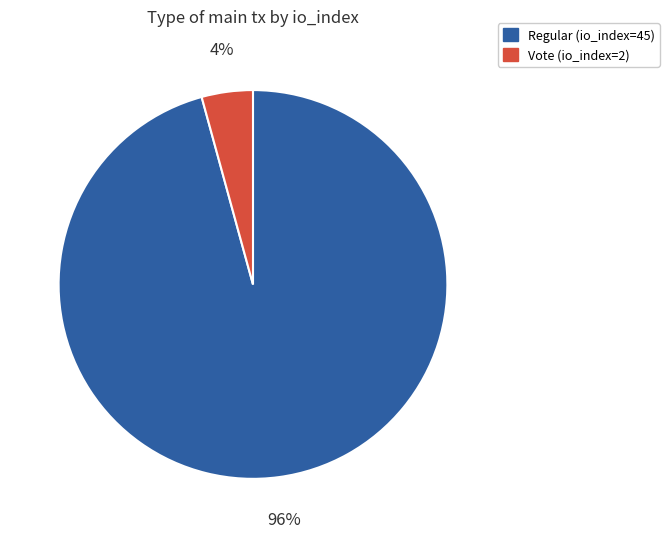

What percentage is the Regular (io_index=45) slice, to the nearest percent?

96%